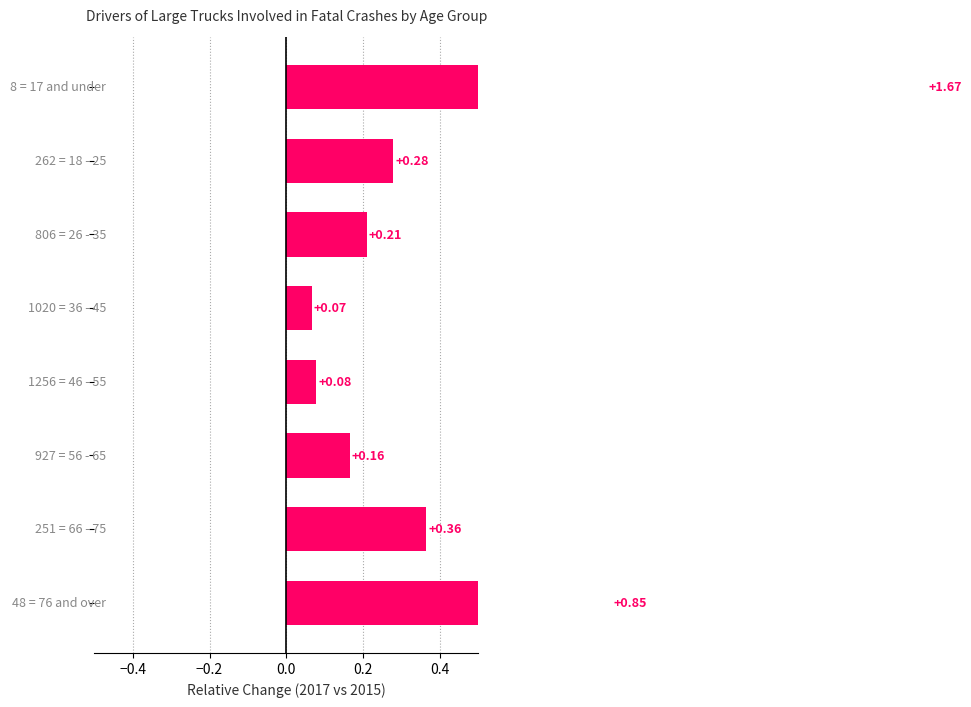

What is the smallest value displayed?

0.1